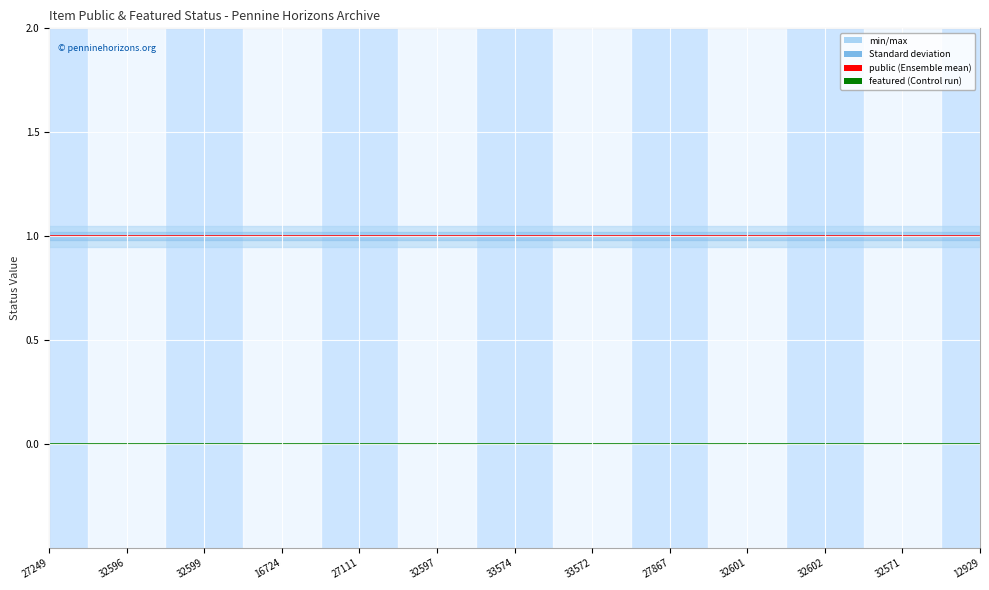

True or false: featured and public cross at least once.

False